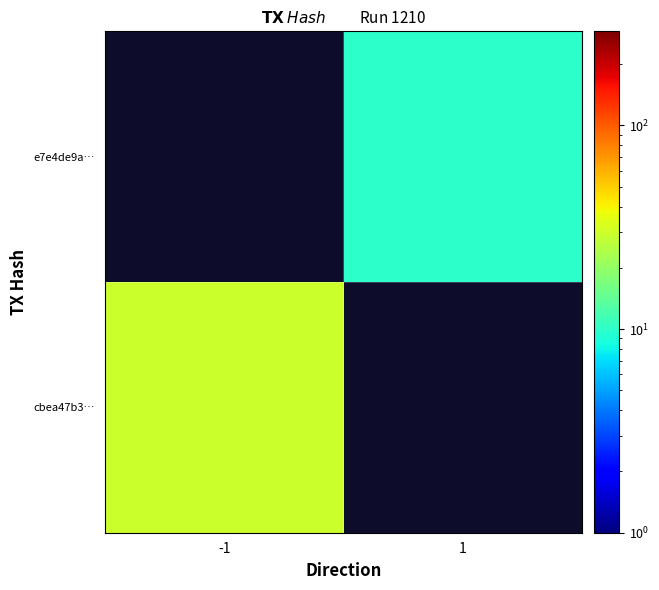

Rank the series at 1 from highest to lowest value.

cbea47b3…, e7e4de9a…